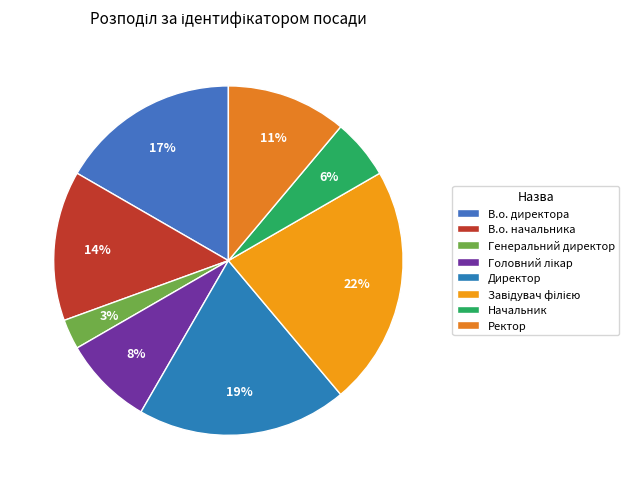

Count the number of slices in the pie.

8